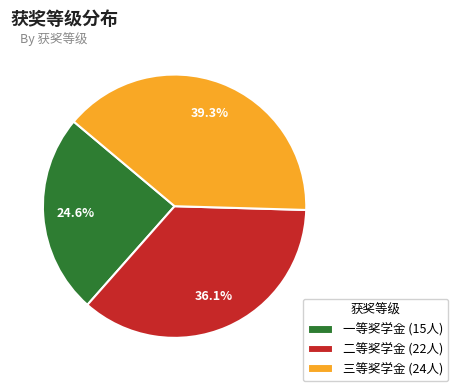

Rank the categories by value from highest to lowest.

三等奖学金, 二等奖学金, 一等奖学金